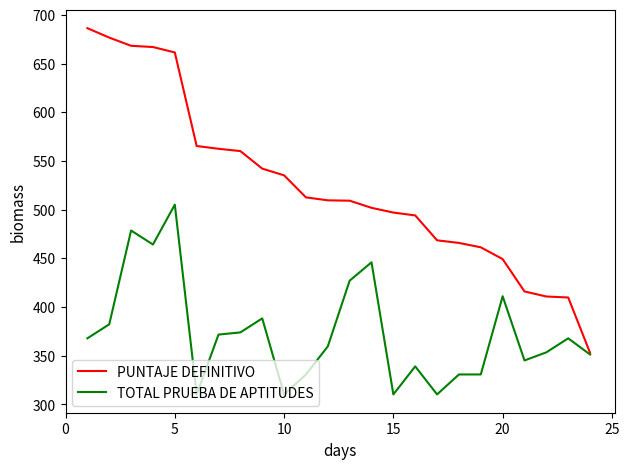

Rank the series by their maximum value, from lowest to highest.

TOTAL PRUEBA DE APTITUDES, PUNTAJE DEFINITIVO